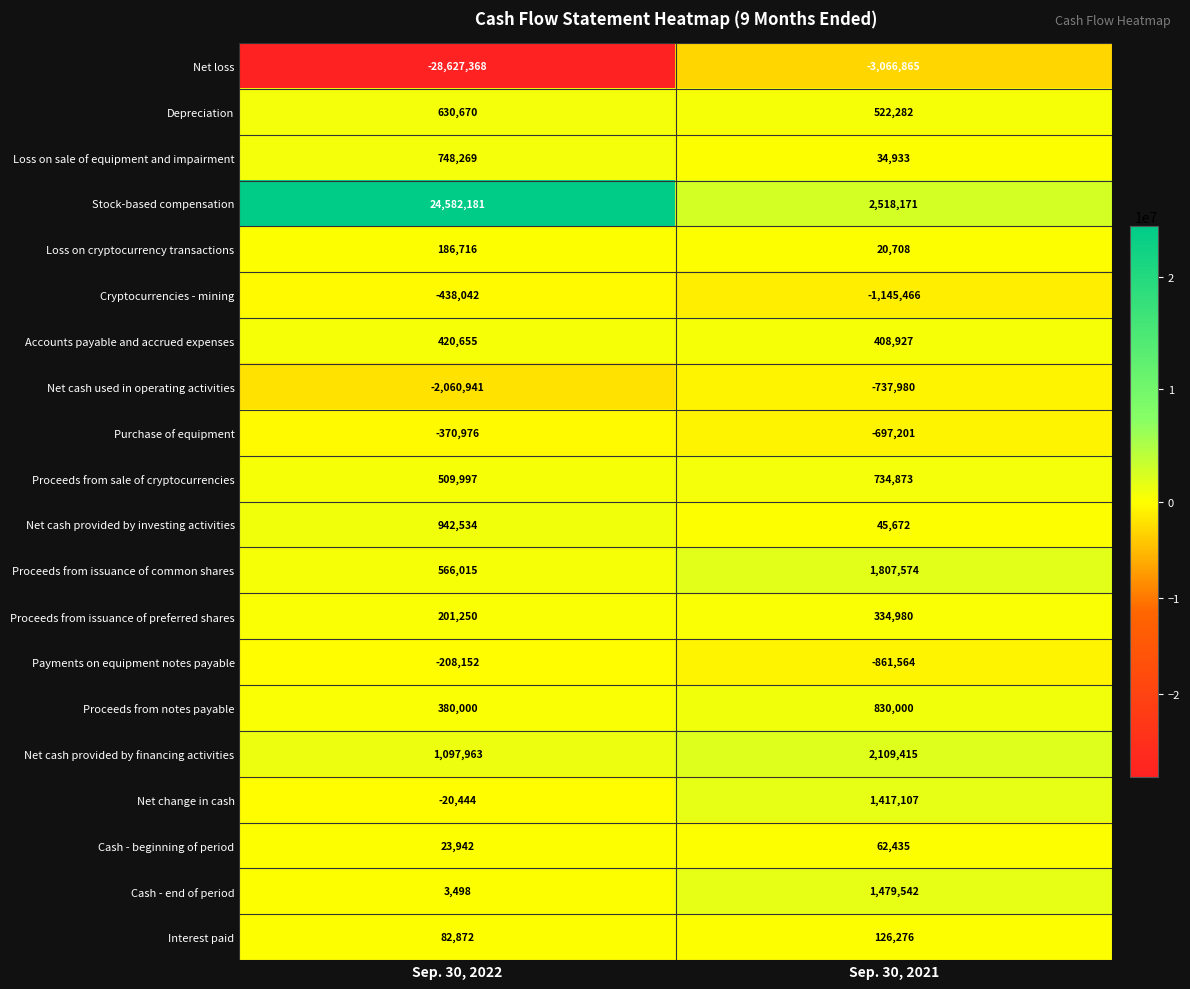

Is it true that Proceeds from issuance of common shares equals 566015 at Sep. 30, 2022?

True